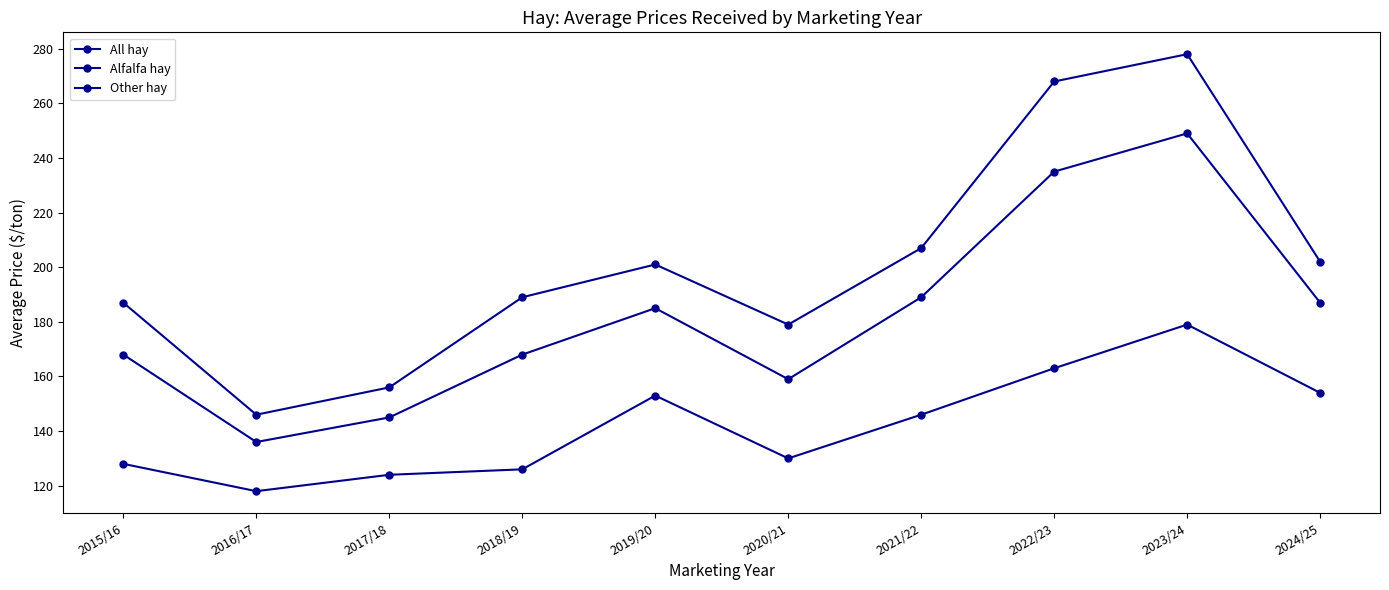

At which label does Other hay first exceed 146?

2019/20